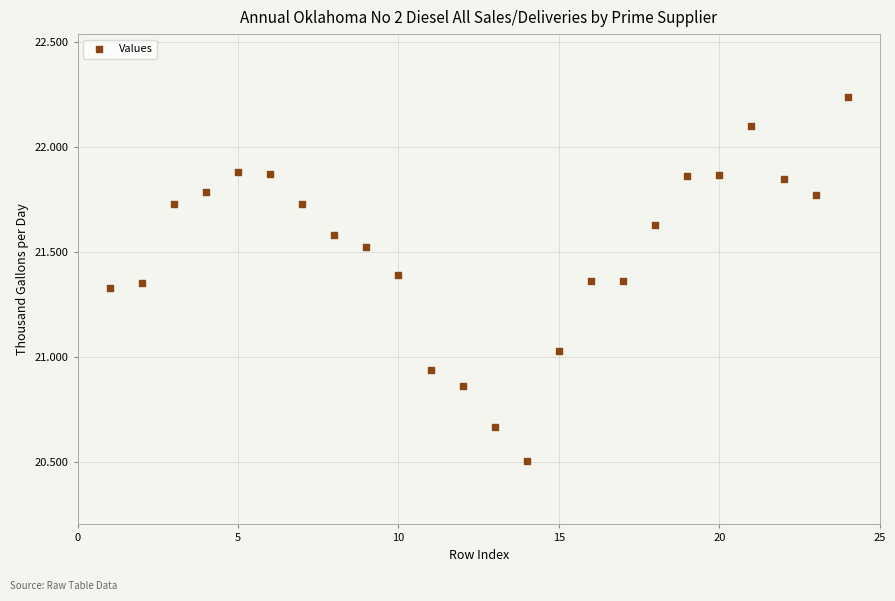

What is the range of X values (max minus min)?

23.0